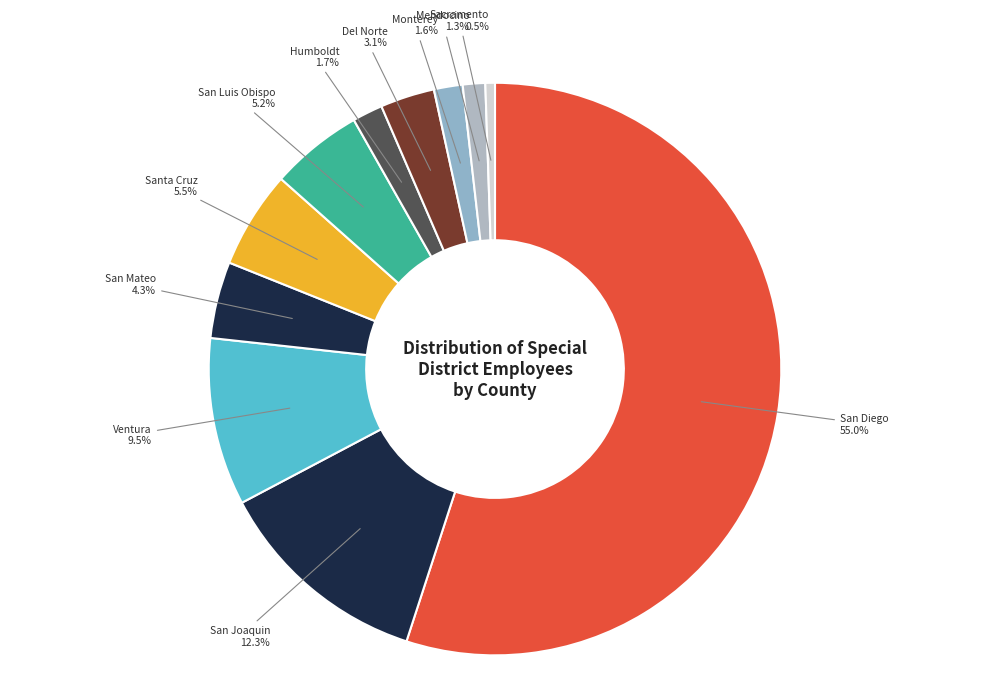

Which slice is the smallest?

Sacramento